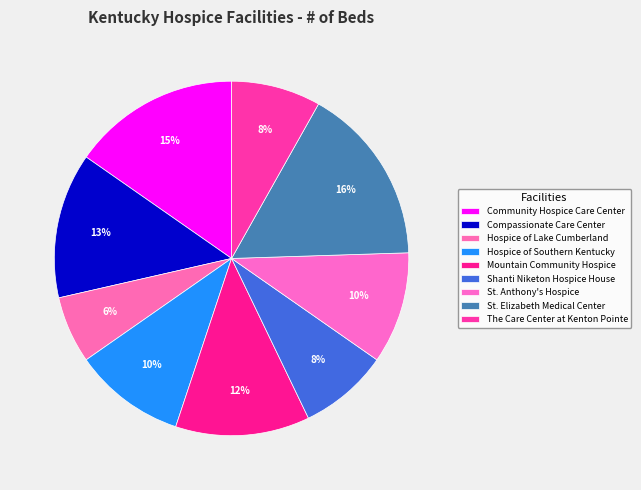

How many segments does this pie chart have?

9